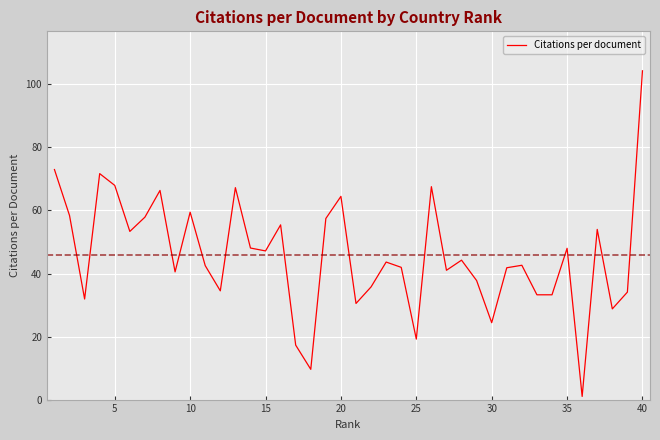

What is the average value?

45.8